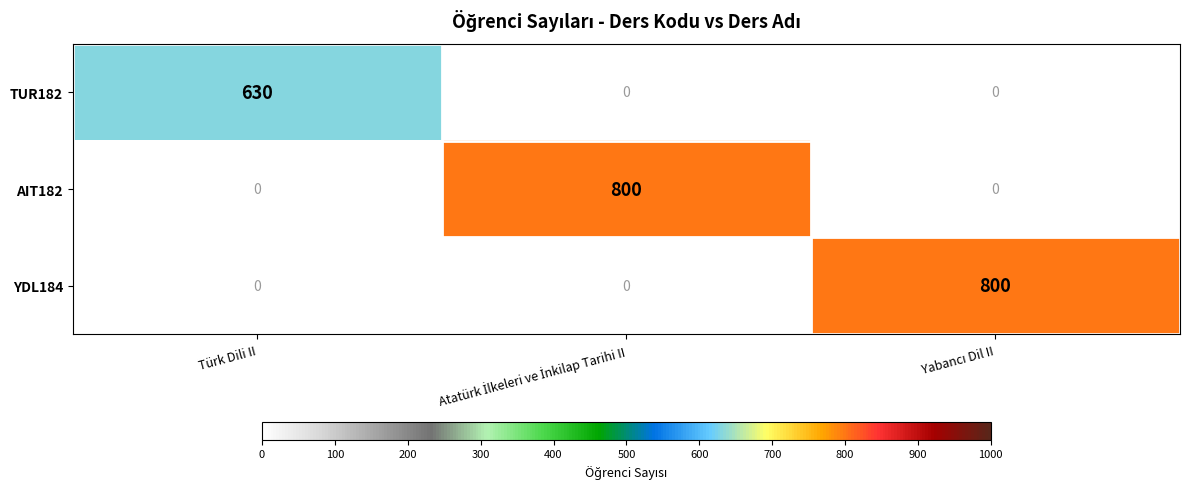

Count the YDL184 values in the range 0 to 800.

3